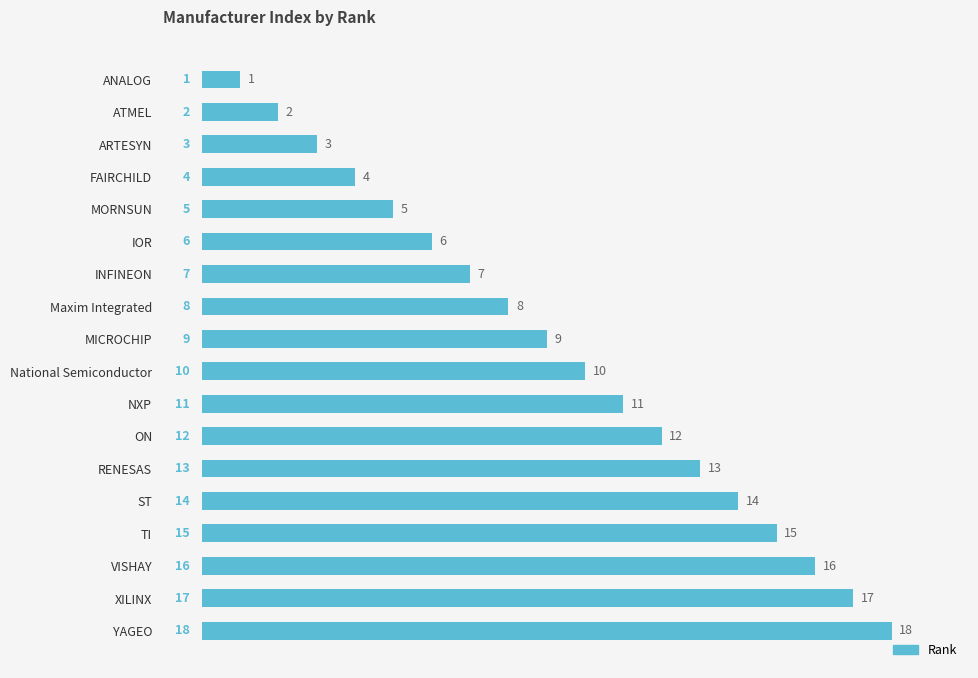

Which category has the highest value across all series?

YAGEO